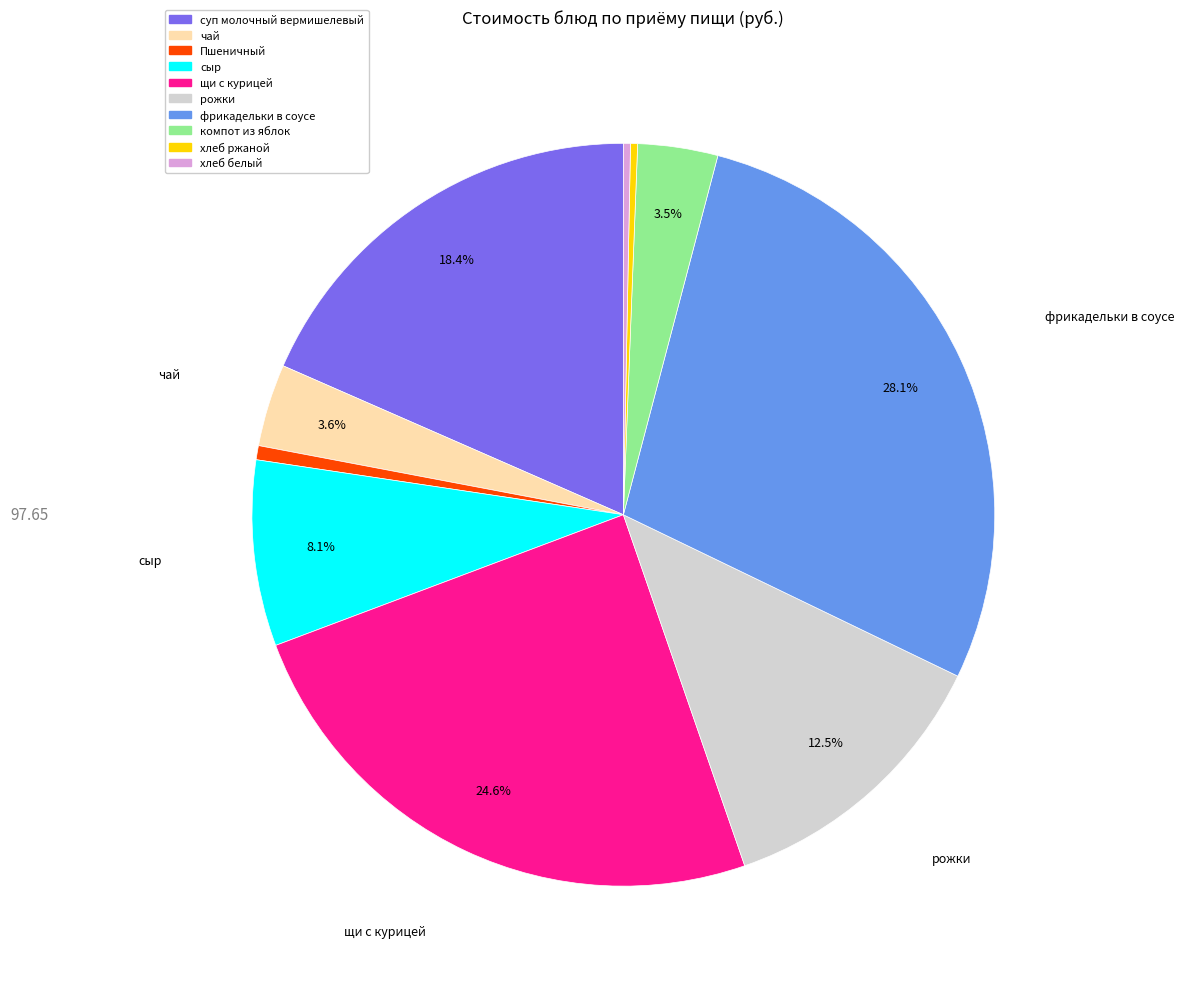

Does хлеб ржаной account for over 50% of the chart?

No